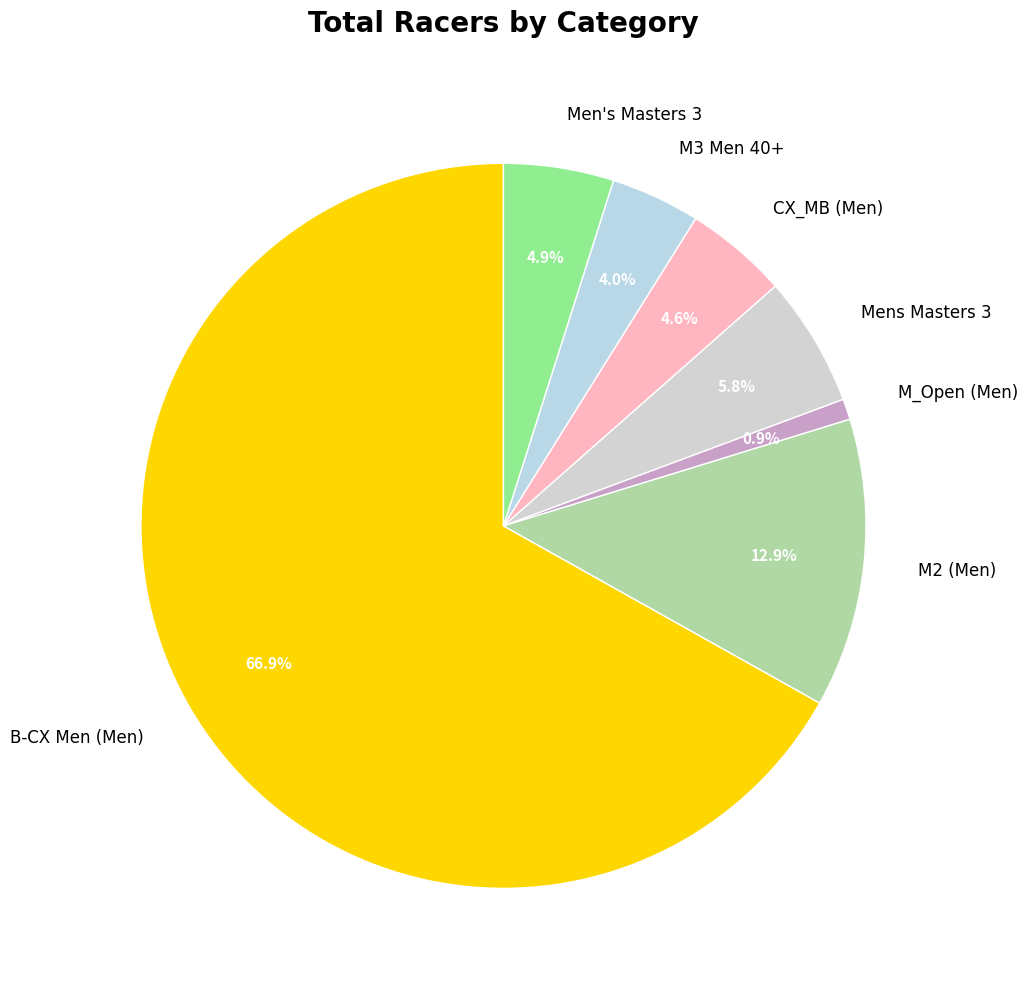

Is it true that M2 (Men) is 19% of the pie?

False